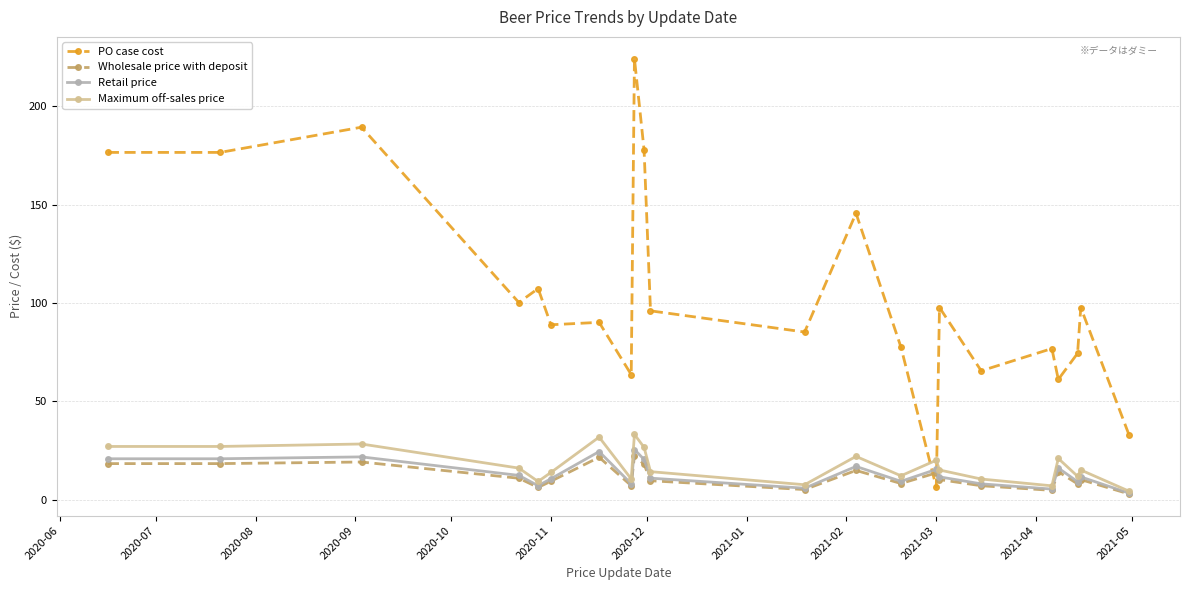

At how many categories does at least one series exceed 70?

17